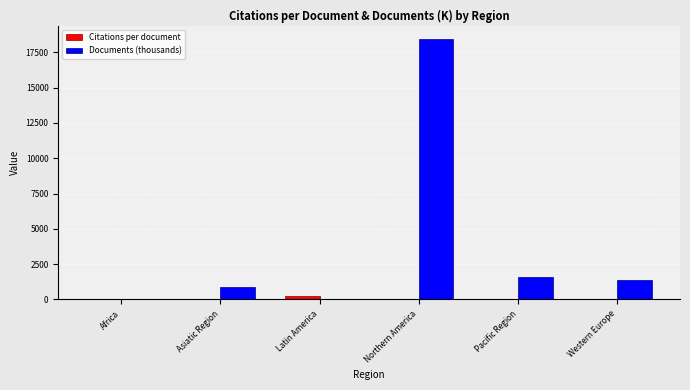

How many values in the Documents (thousands) series exceed 1408?

3